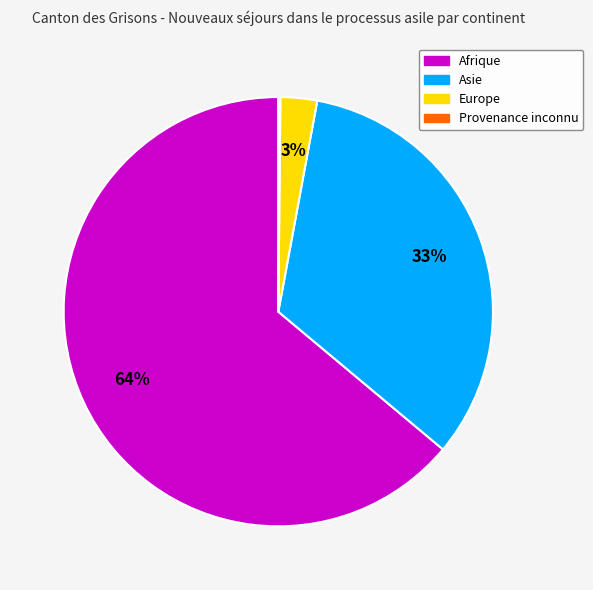

To the nearest percent, what is the difference between the largest and smallest slice percentages?

64%